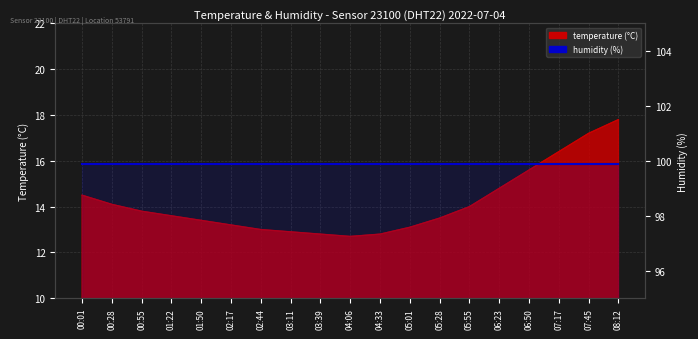

Rank the categories by value from lowest to highest.

04:06, 03:39, 04:33, 03:11, 02:44, 05:01, 02:17, 01:50, 05:28, 01:22, 00:55, 05:55, 00:28, 00:01, 06:23, 06:50, 07:17, 07:45, 08:12